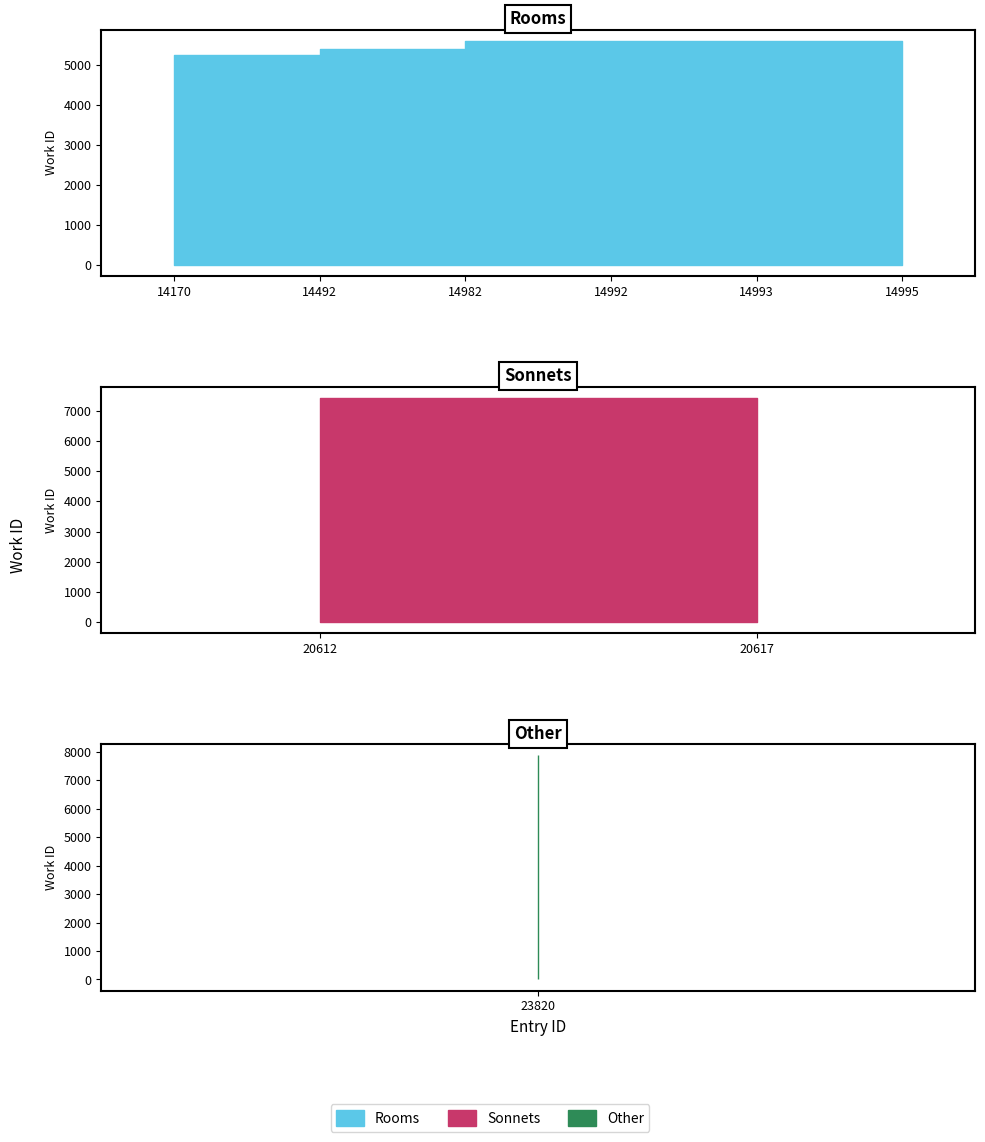

Is it true that the value at 14993 is 9639?

False